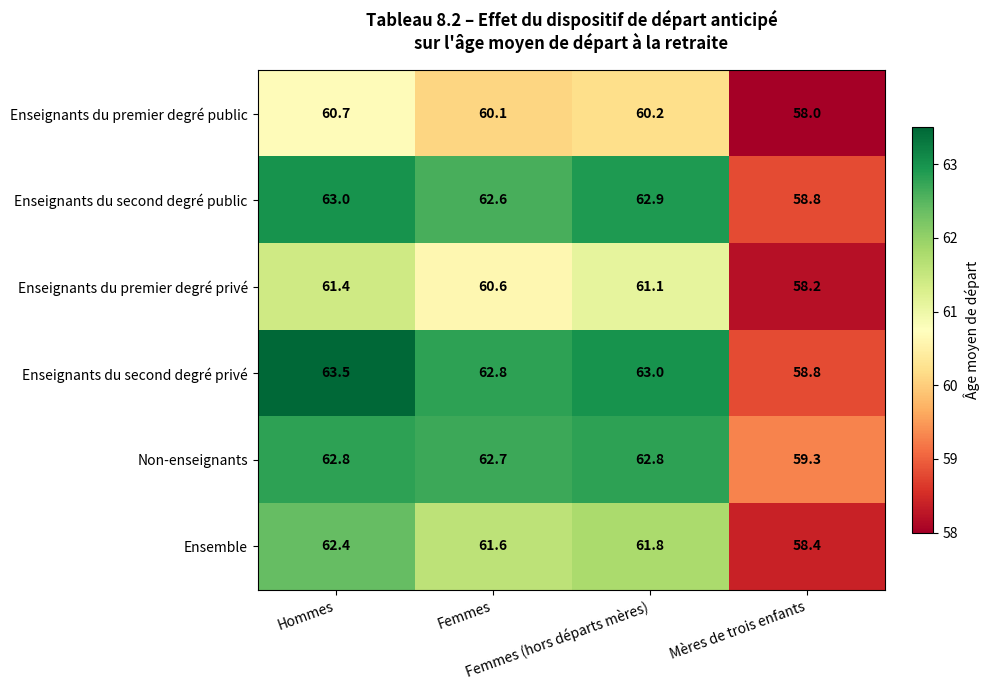

Which series has the largest total across all categories?

Enseignants du second degré privé